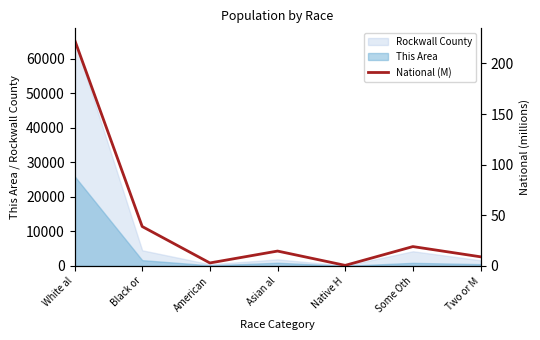

True or false: the data shows 1.4 at American.

False